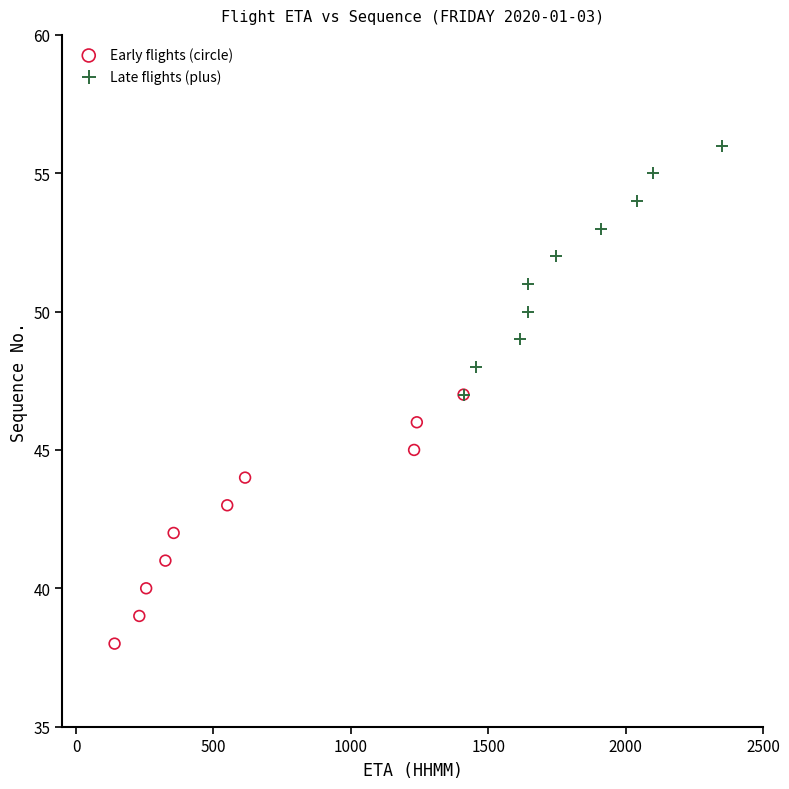

Which series contains the lowest Y value?

Early flights (circle)